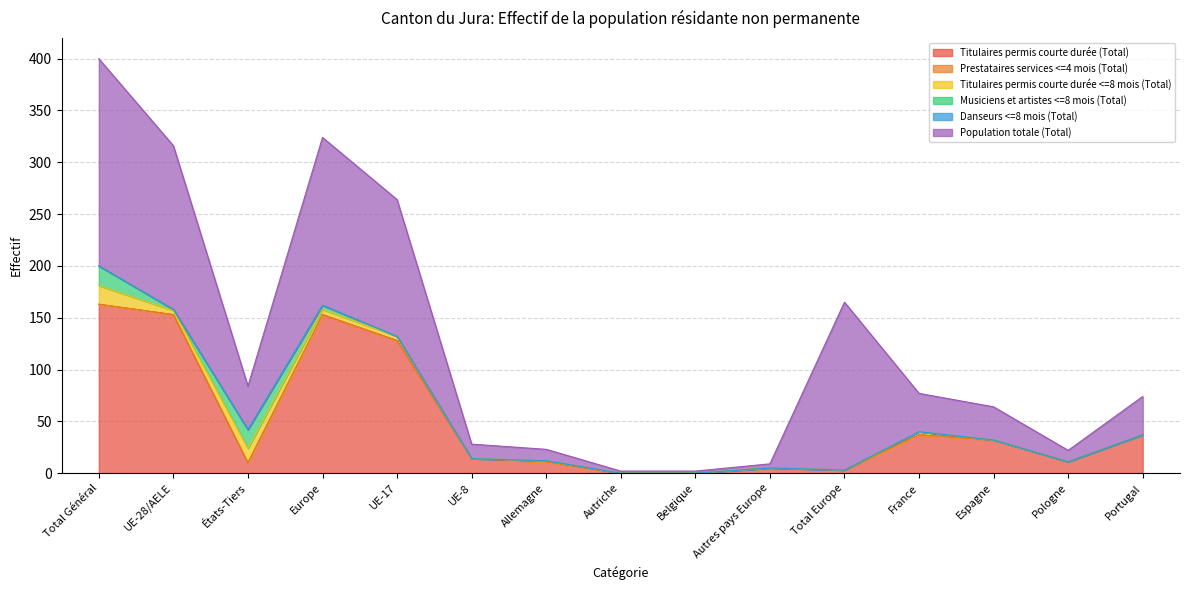

At which category does the chart reach its peak across all series?

Total Général